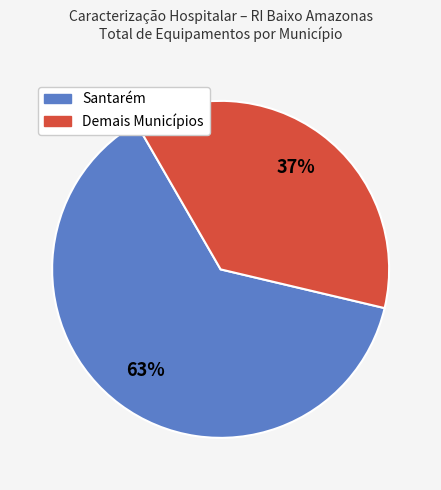

Is there any slice that represents more than half of the pie?

Yes